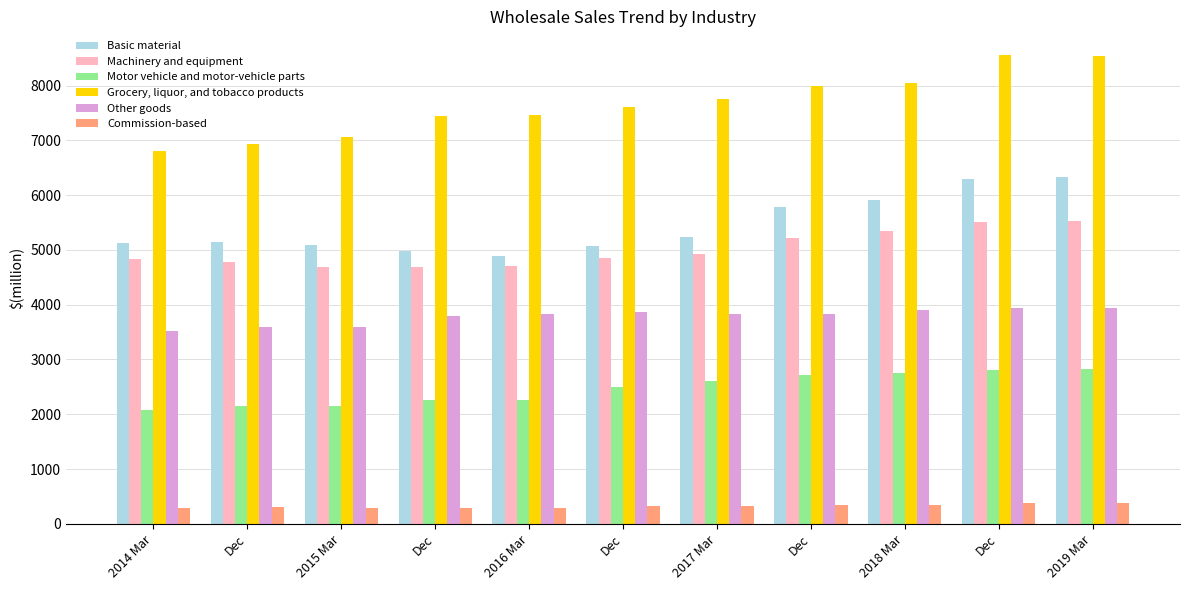

At which label does Grocery, liquor, and tobacco products first exceed 7610?

2017 Mar